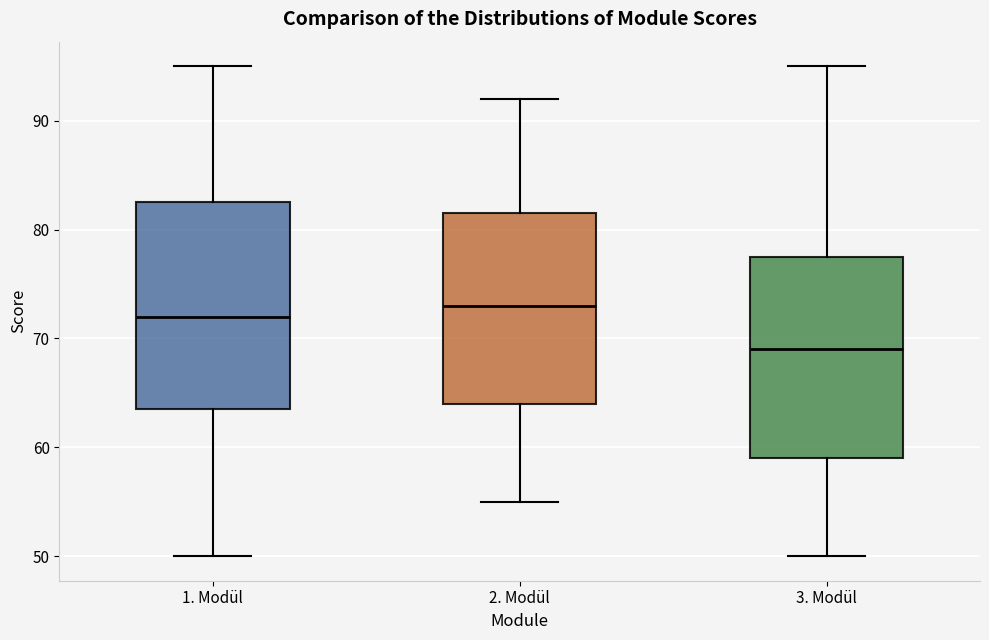

Which box's median line is the highest?

2. Modül